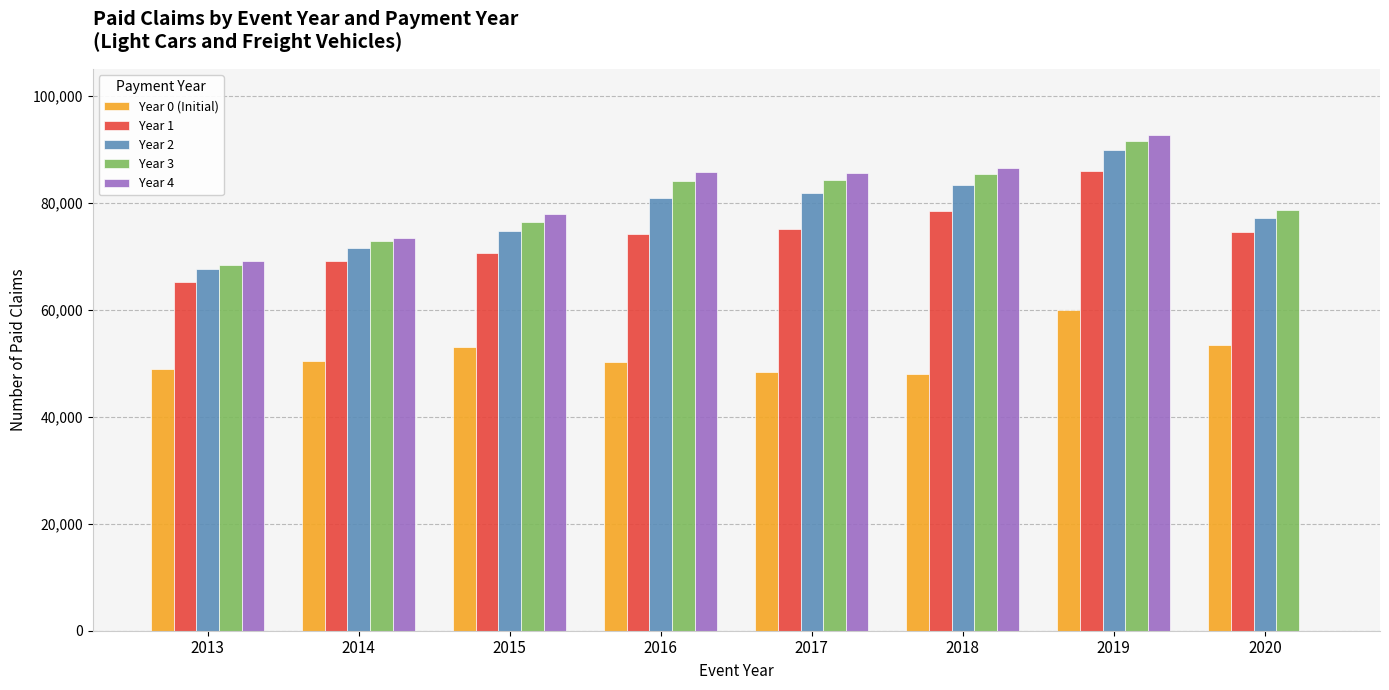

What is the sum of the Year 1 values at 2020 and 2018?

153014.1